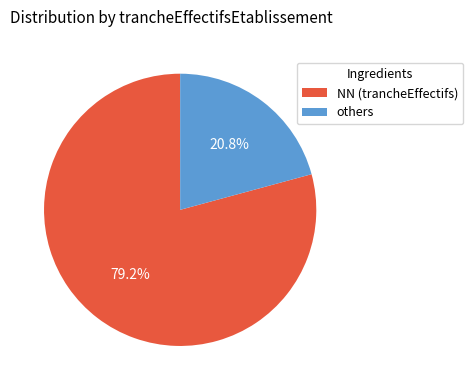

Is there any slice that represents more than half of the pie?

Yes